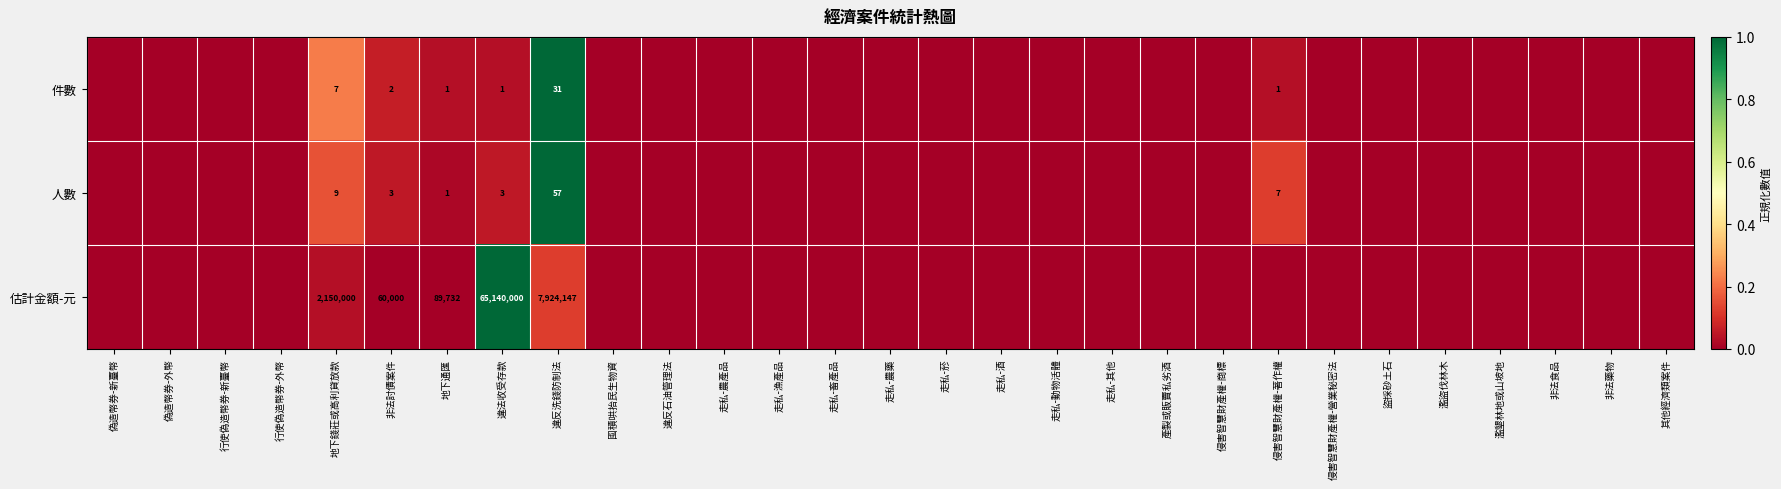

Between 行使偽造幣券-新臺幣 and 違法收受存款, which is larger?

違法收受存款